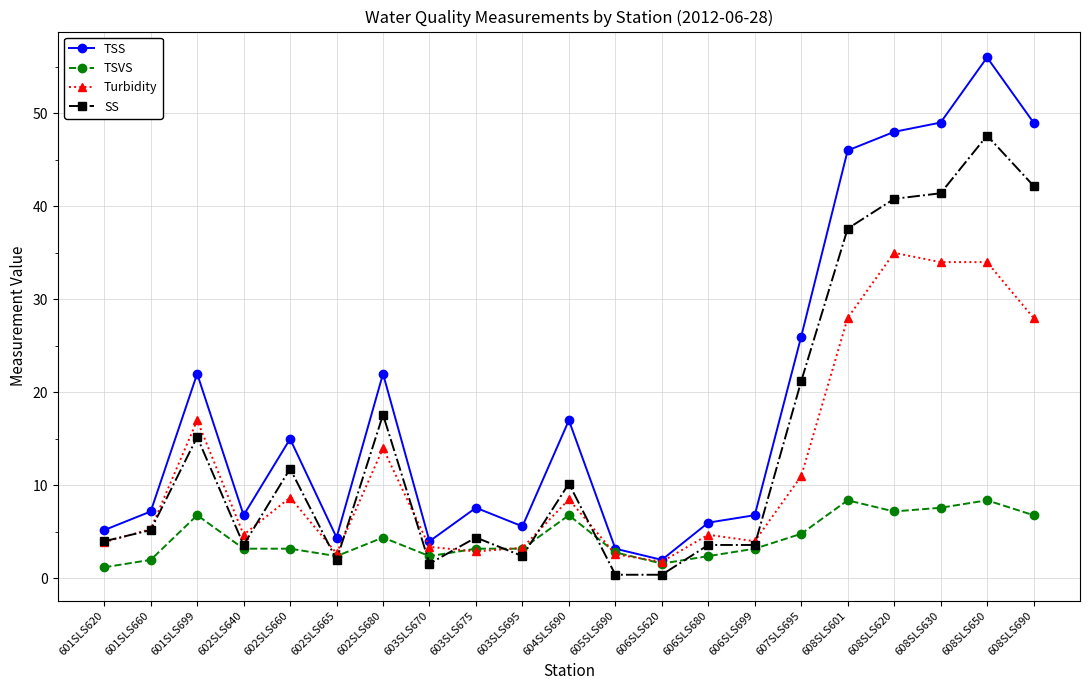

Which series has the largest range (max minus min)?

TSS